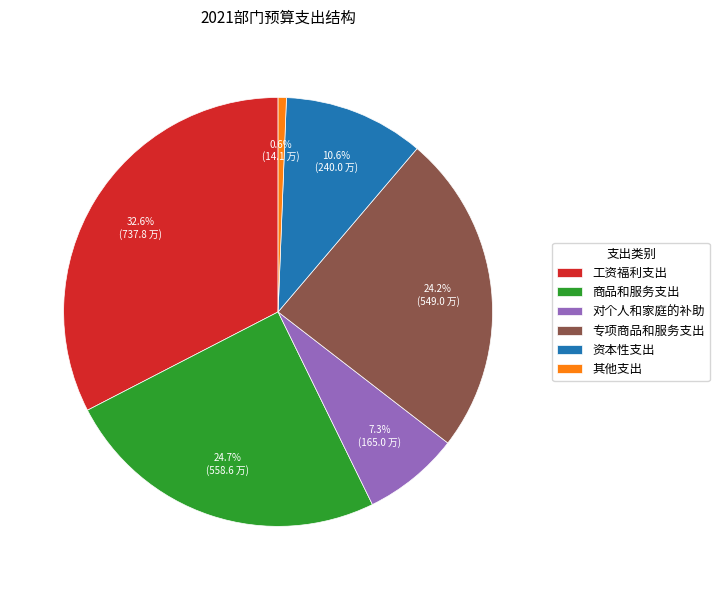

How many segments does this pie chart have?

6